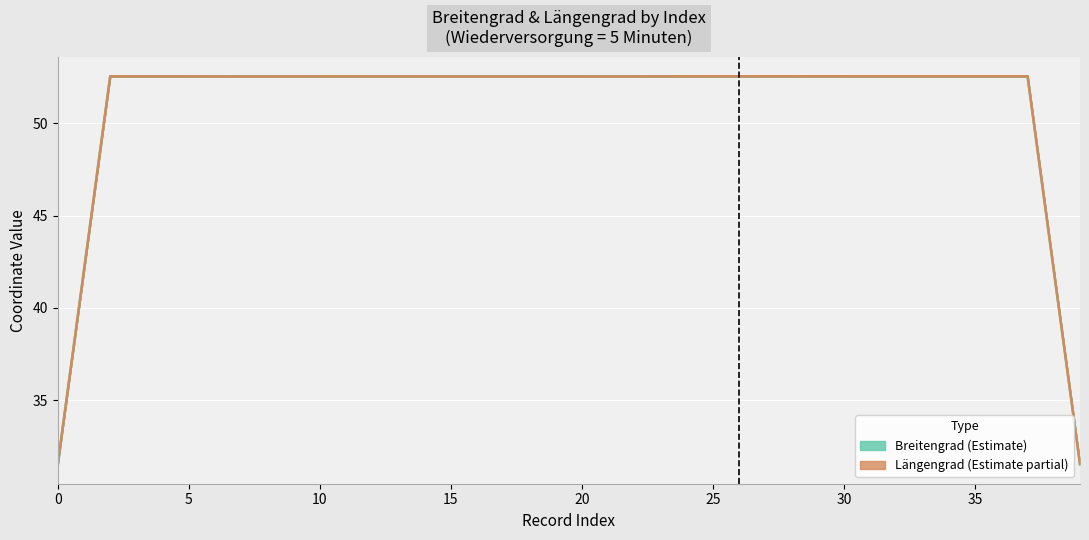

Between which two adjacent categories do Längengrad (normalized, Estimate partial) and Breitengrad (Estimate) first intersect?

20 and 25